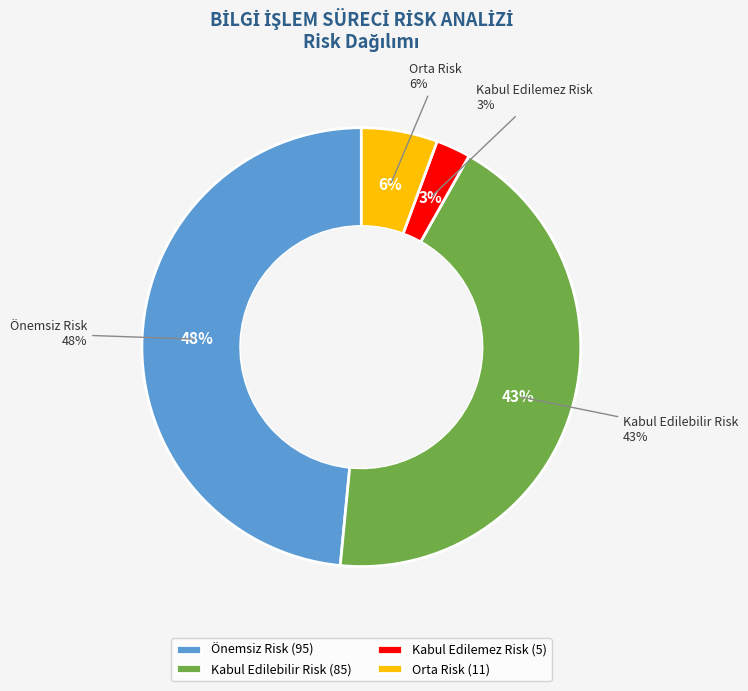

To the nearest percent, what is the average slice percentage?

25%